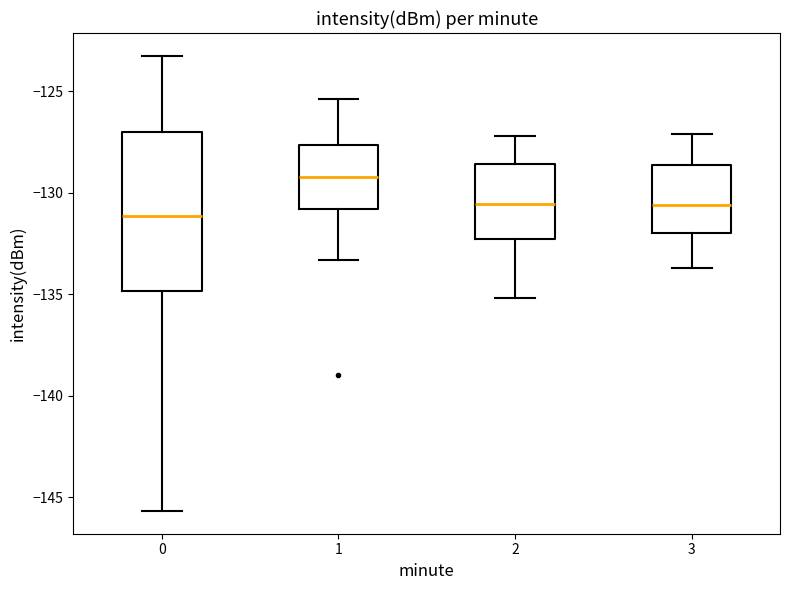

Which box's median line is the lowest?

0